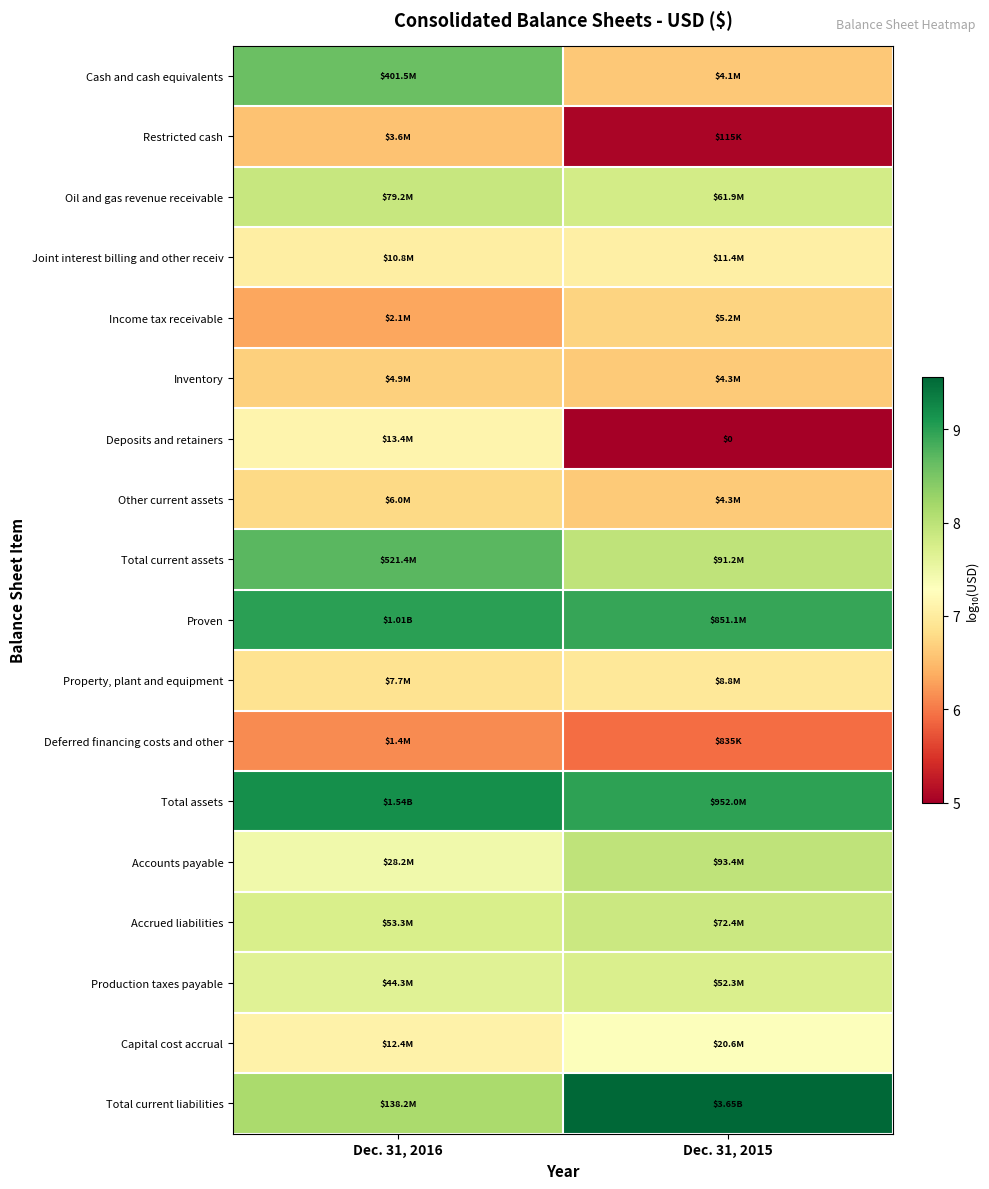

What is the greatest value displayed?

9.6